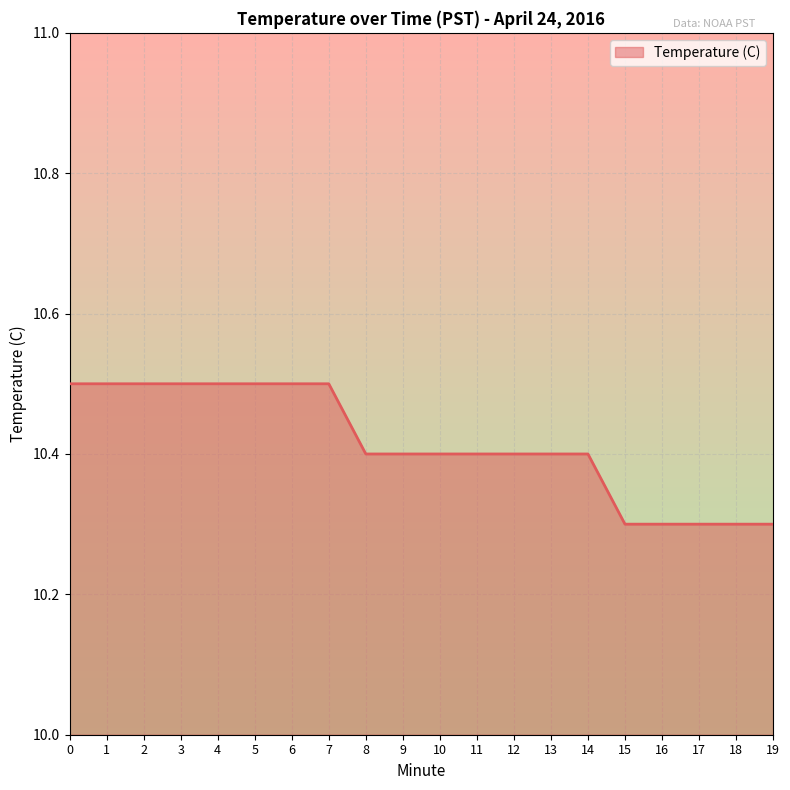

Reading right to left, what are all the values shown in this chart?

10.3	10.3	10.3	10.3	10.3	10.4	10.4	10.4	10.4	10.4	10.4	10.4	10.5	10.5	10.5	10.5	10.5	10.5	10.5	10.5